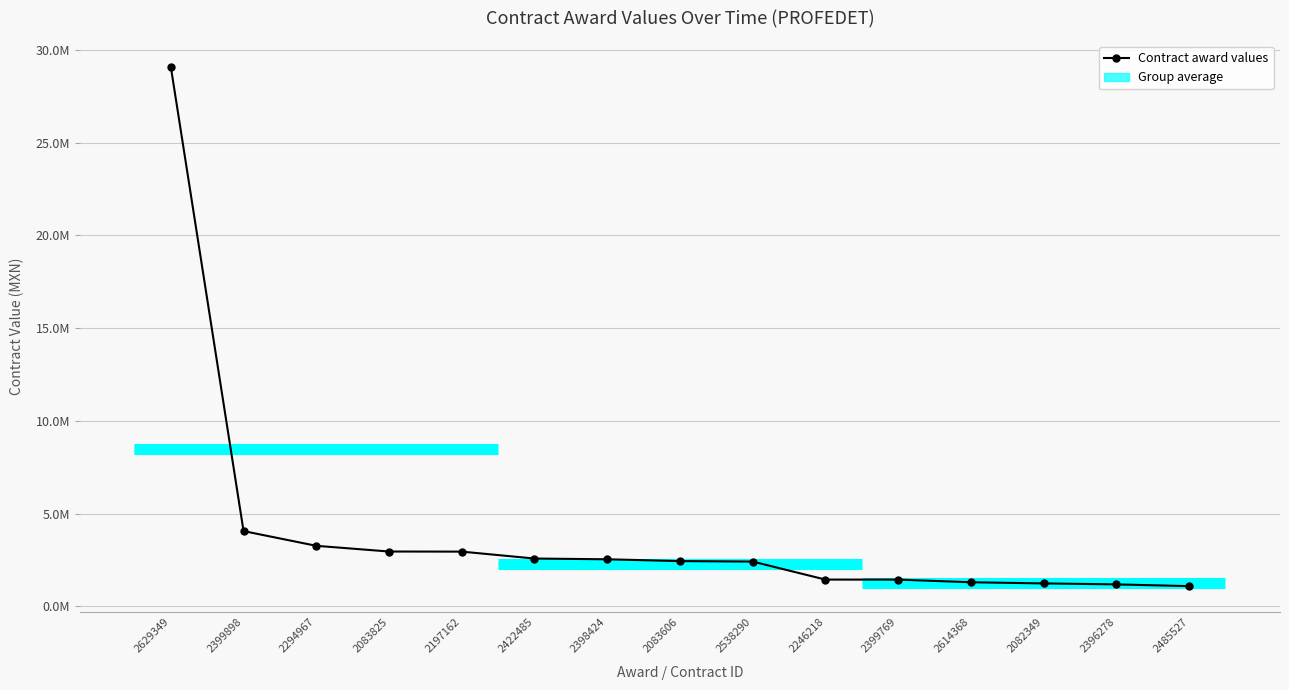

What is the sum of all values?

60035630.1